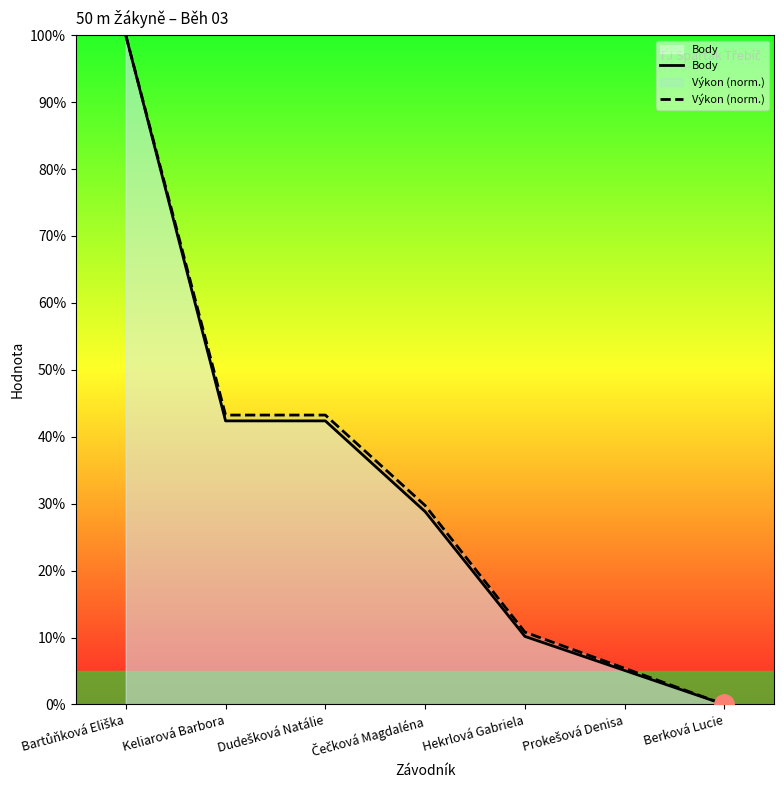

What is the sum of the Výkon (norm.) values at Hekrlová Gabriela and Keliarová Barbora?

54.1